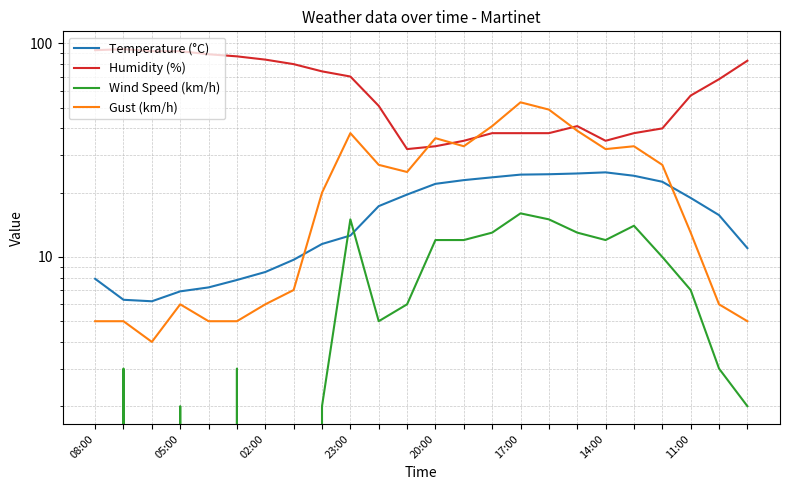

What is the sum of all Wind Speed (km/h) values?

165.0